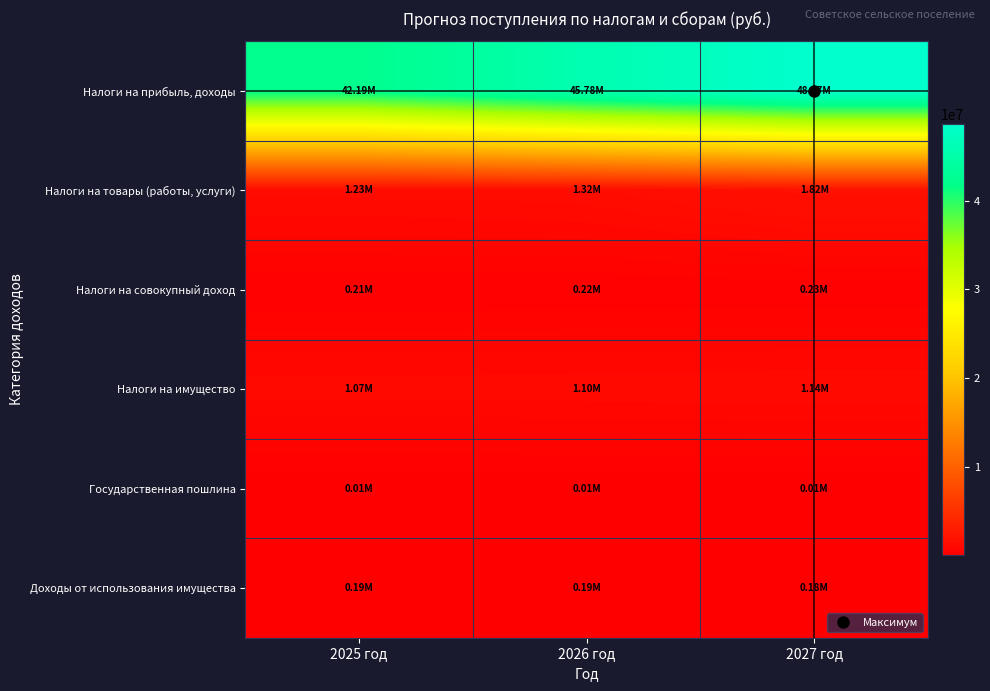

Rank the series at 2025 год from highest to lowest value.

Налоги на прибыль, доходы, Налоги на товары (работы, услуги), Налоги на имущество, Налоги на совокупный доход, Доходы от использования имущества, Государственная пошлина